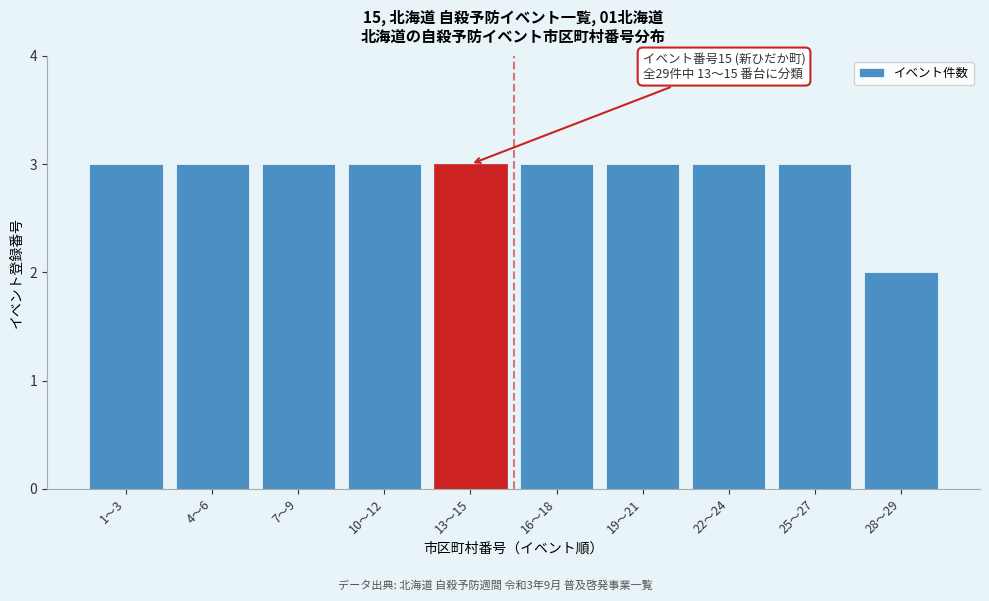

Reading left to right, extract all data points from this chart.

1〜3=3	4〜6=3	7〜9=3	10〜12=3	13〜15=3	16〜18=3	19〜21=3	22〜24=3	25〜27=3	28〜29=2